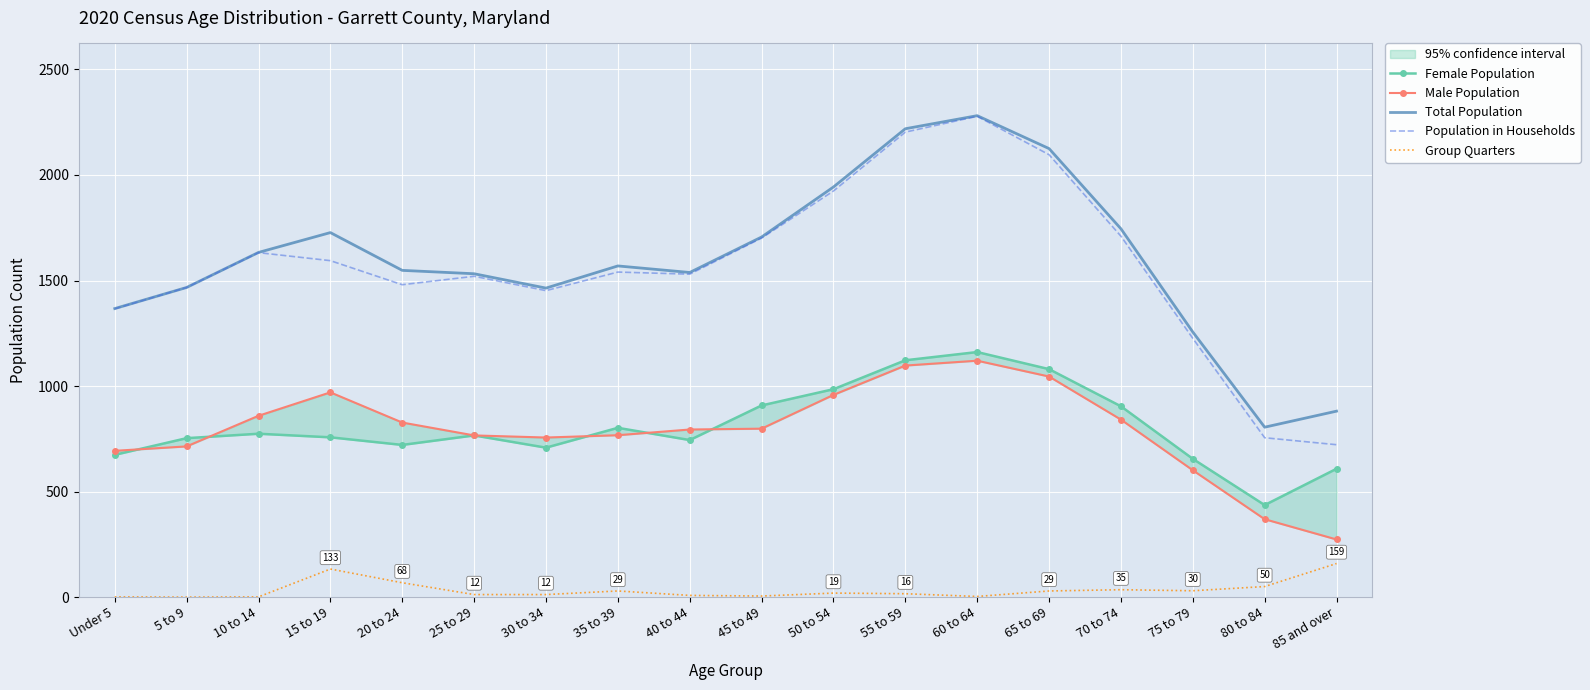

Which has a higher value, 45 to 49 or 10 to 14?

45 to 49